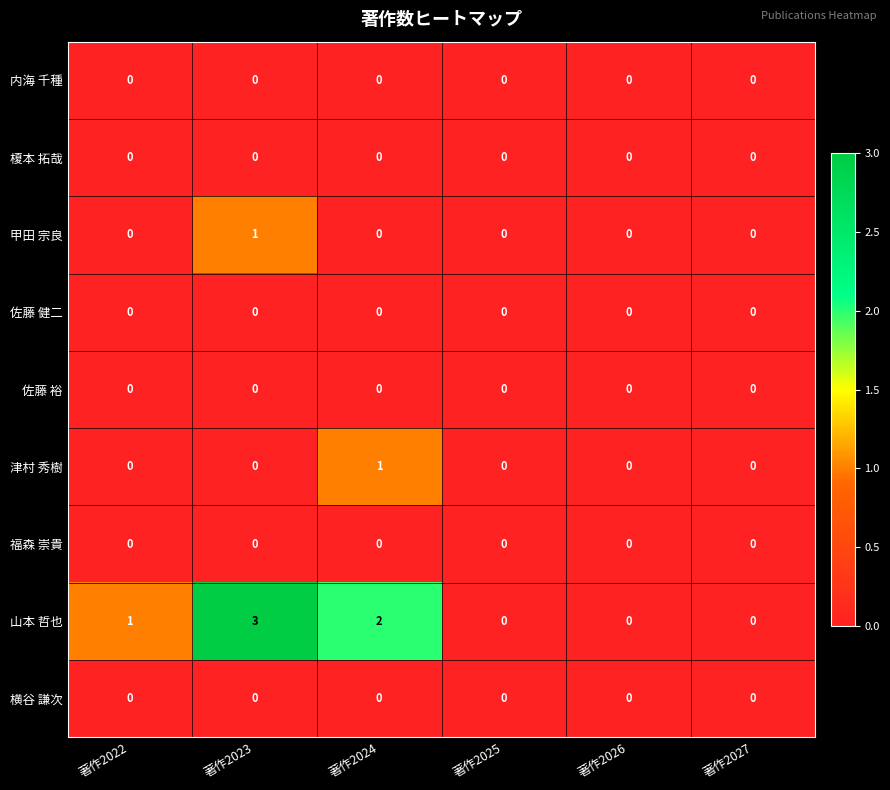

What is the difference between the highest and lowest values at 著作2024?

2